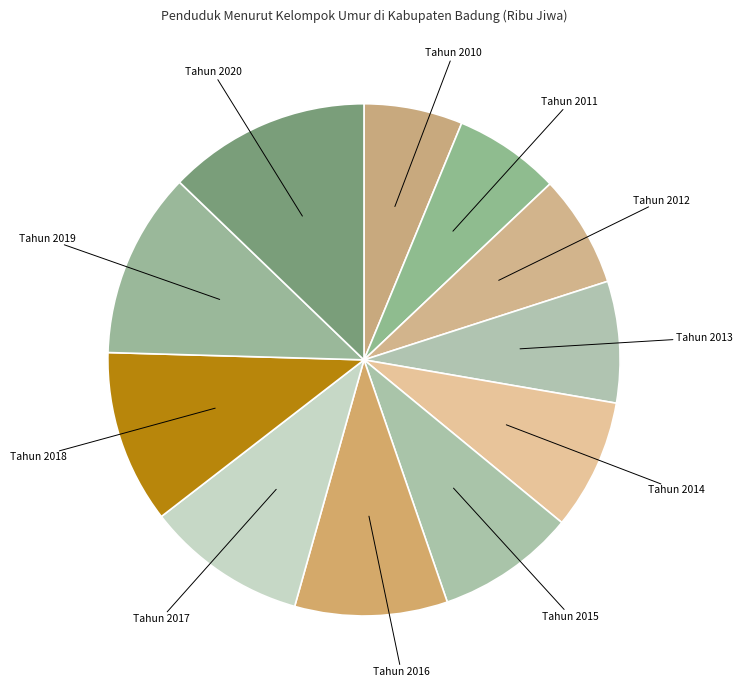

What is the largest slice in the pie chart?

Tahun 2020